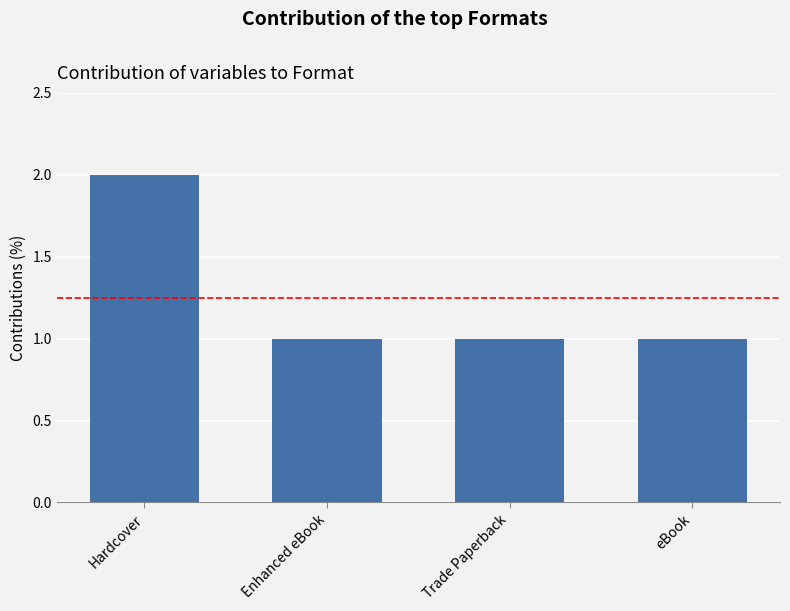

Count the values in the range 1 to 2.

4